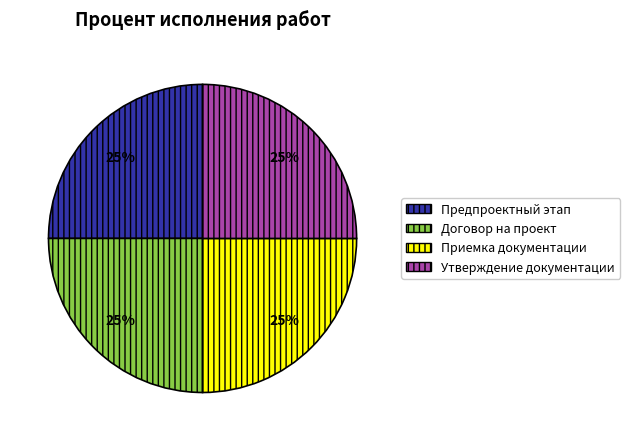

The Договор на проект slice represents 25% of the pie. True or false?

True